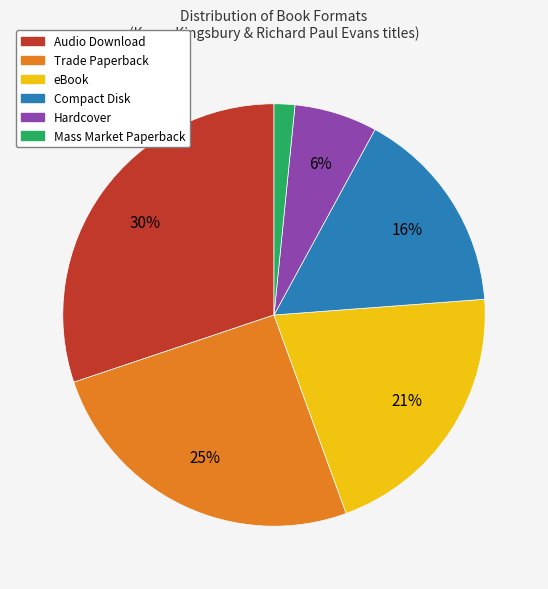

Which category has the smallest portion of the pie?

Mass Market Paperback